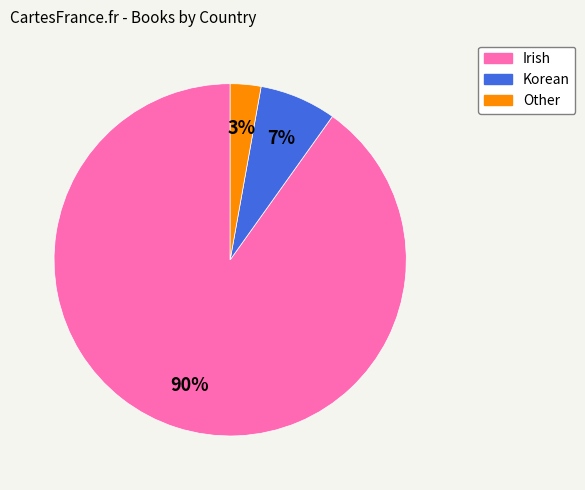

True or false: Irish accounts for 90% of the total.

True